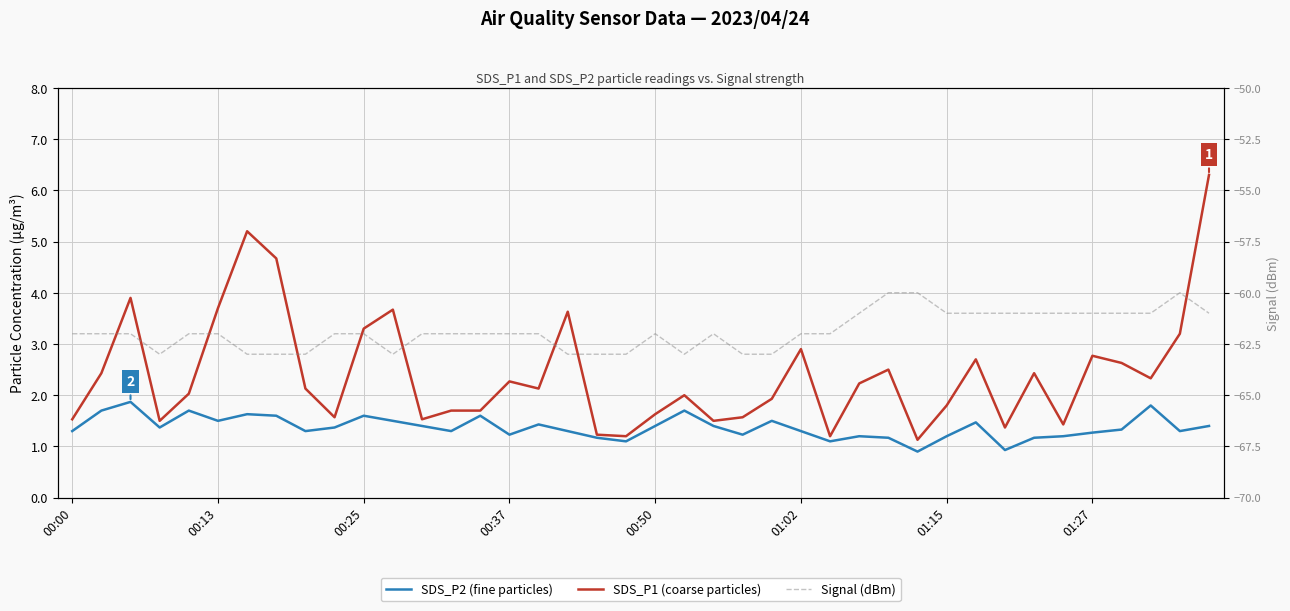

What position from the left is 36?

37